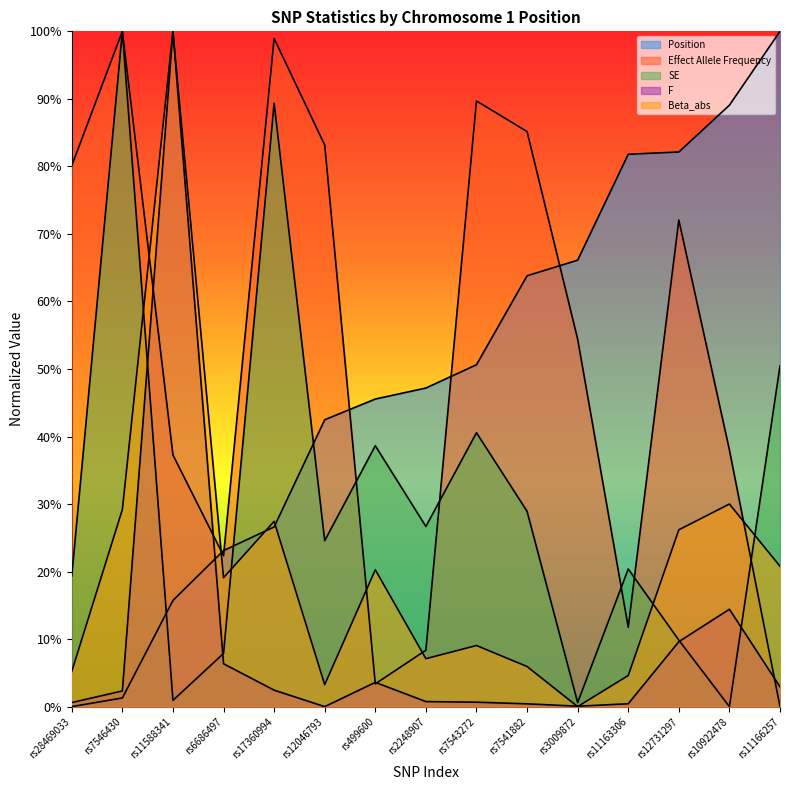

Which category has the highest value across all series?

rs11166257